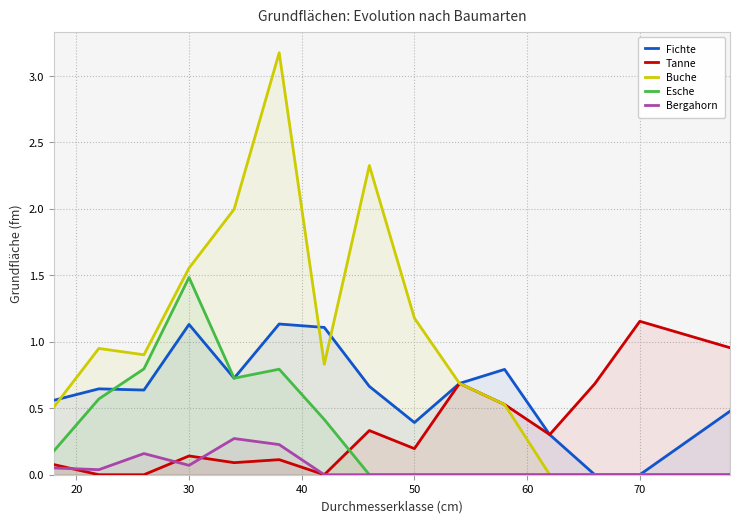

True or false: Esche has more than 2 interior local peaks.

False